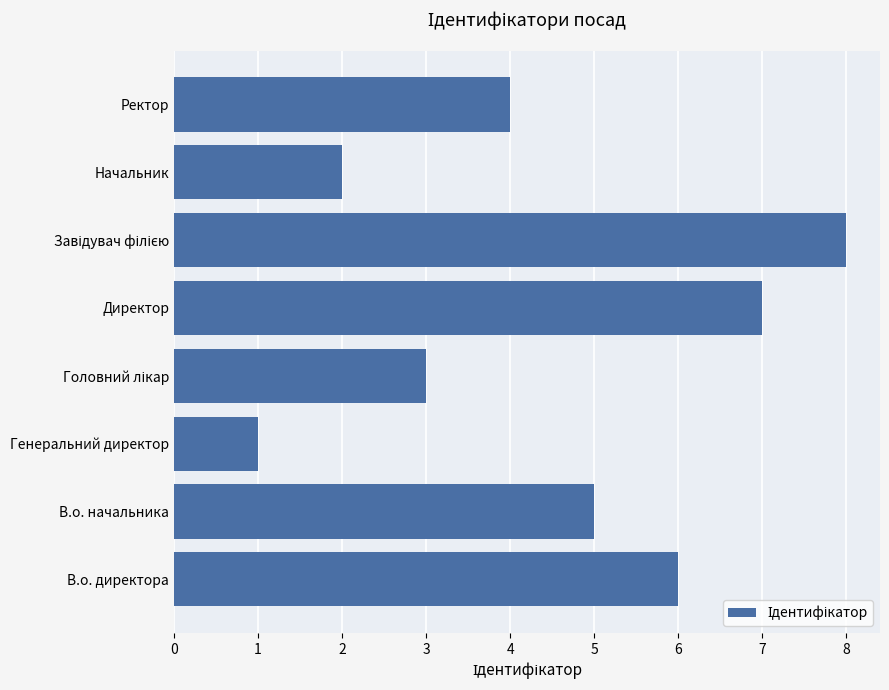

How many data points does each series have?

8